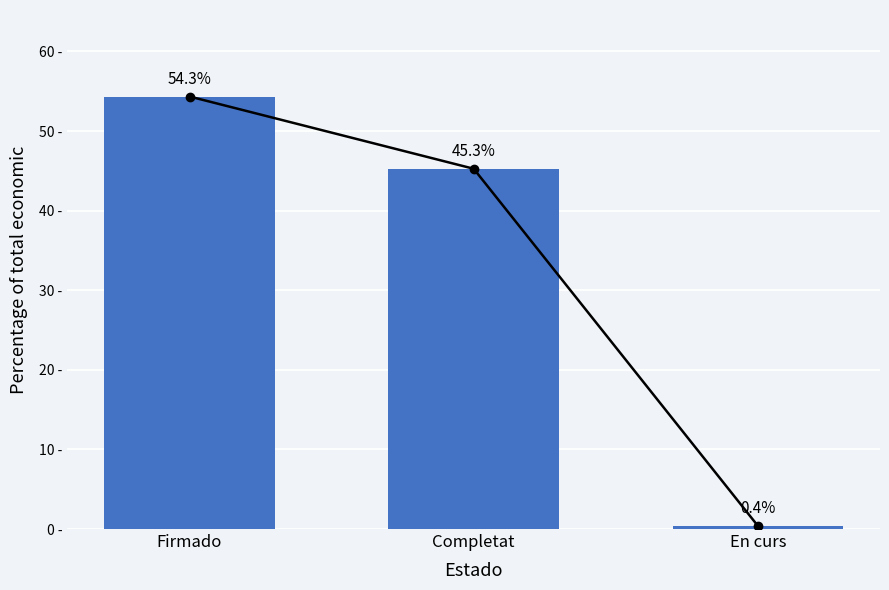

How many series are shown in this chart?

2